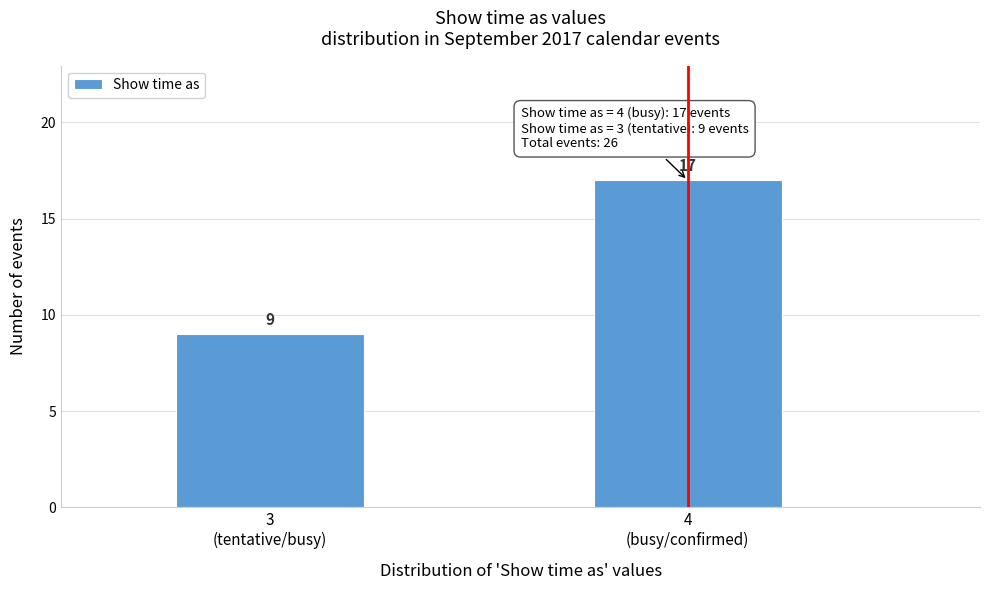

Reading left to right, extract all data points from this chart.

9	17